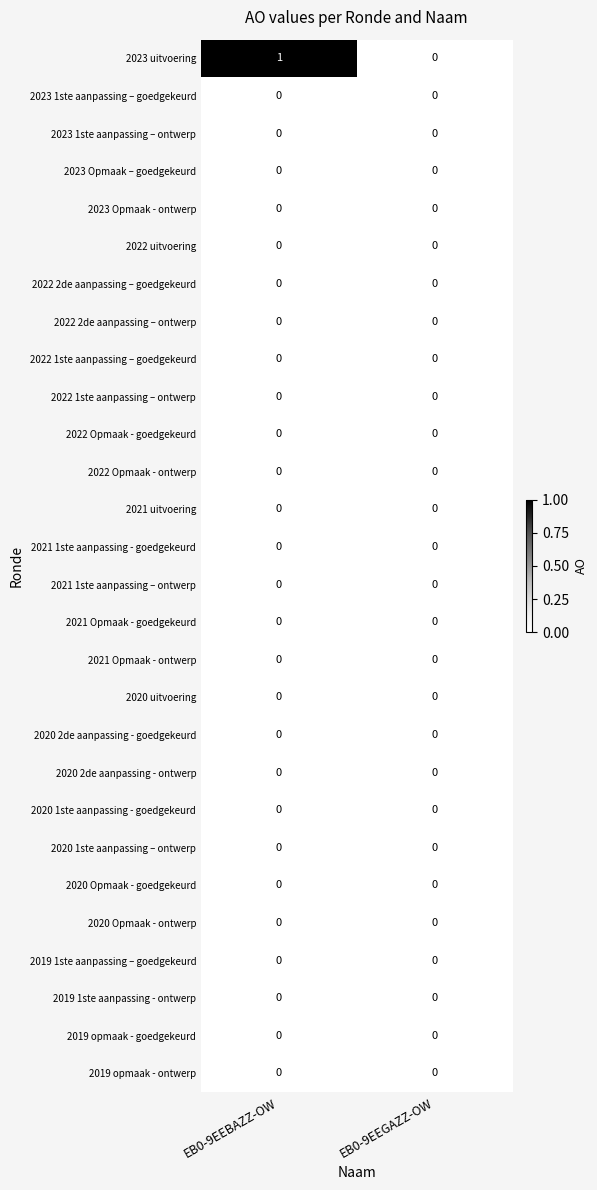

True or false: 2021 Opmaak - ontwerp has a value of 0 at EB0-9EEBAZZ-OW.

True